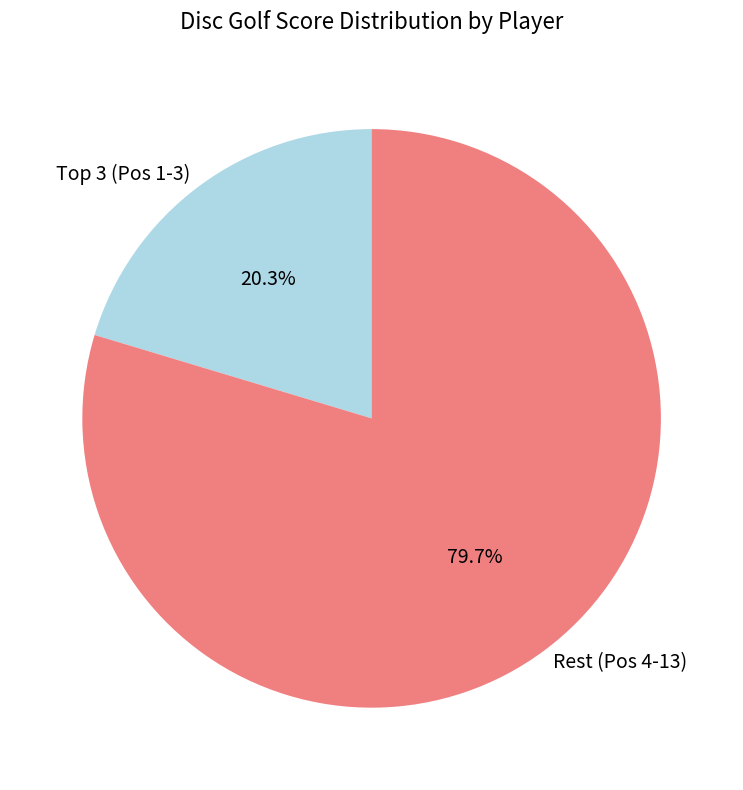

Which category has the biggest portion of the pie?

Rest (Pos 4-13)